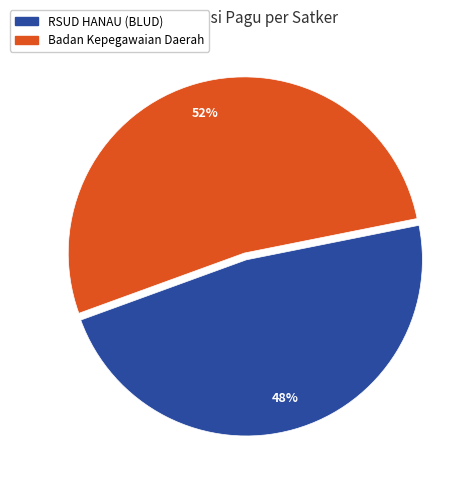

Is there any slice that represents more than half of the pie?

Yes